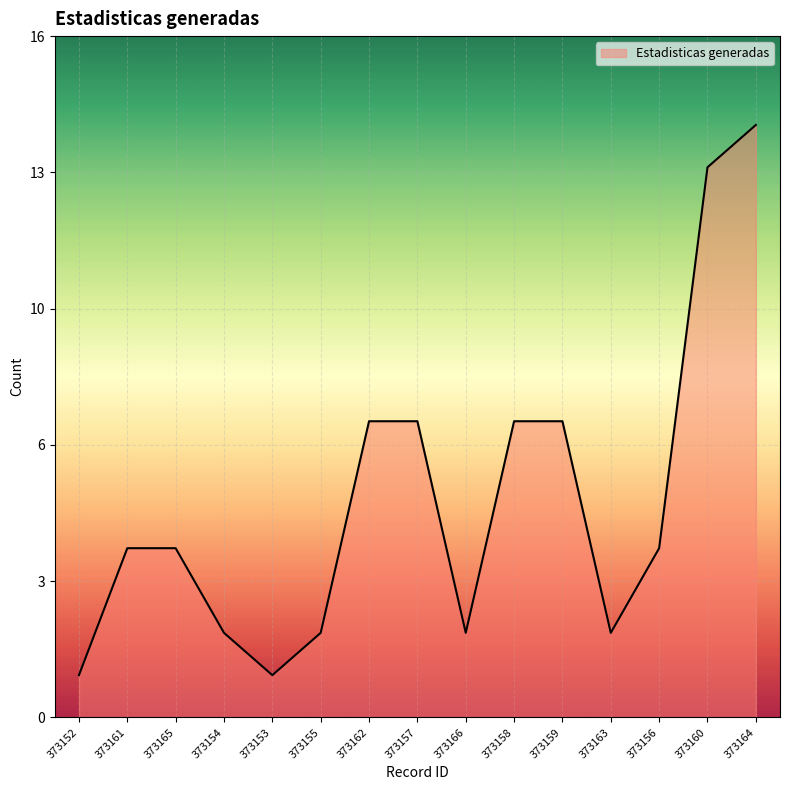

Approximately how many times larger is the value at 373154 compared to 373156?

0.5